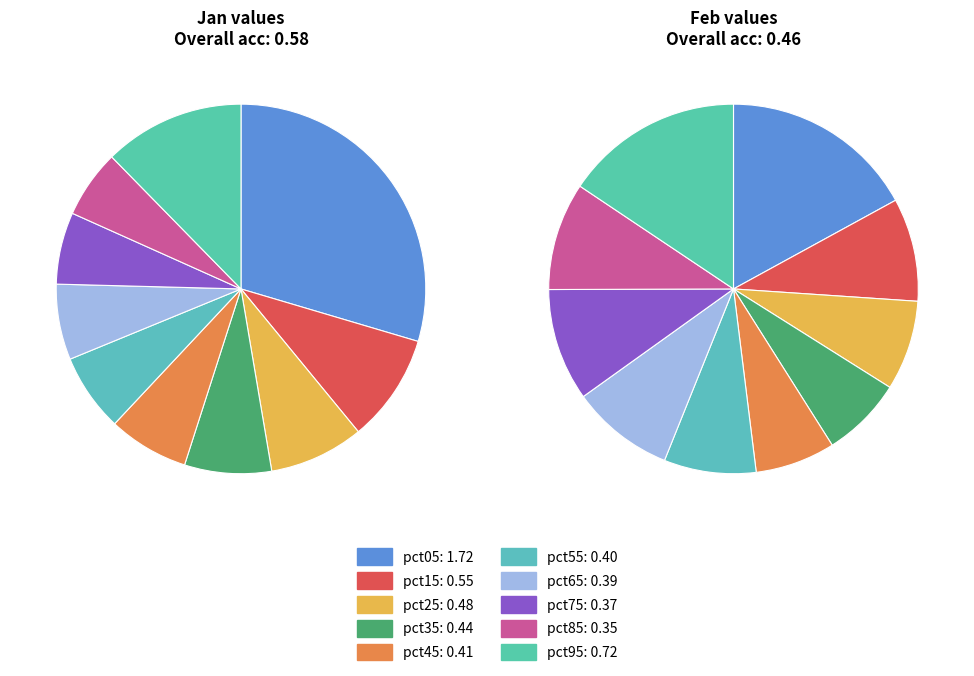

Is there a majority slice in this chart?

No